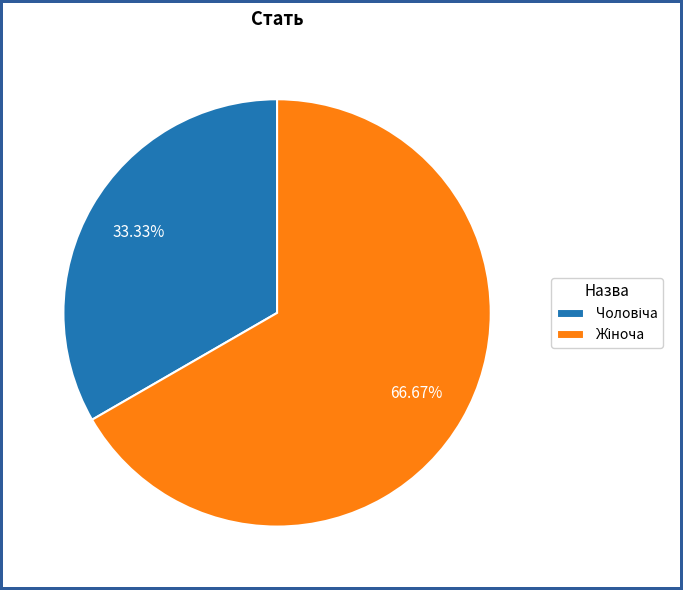

How many segments does this pie chart have?

2